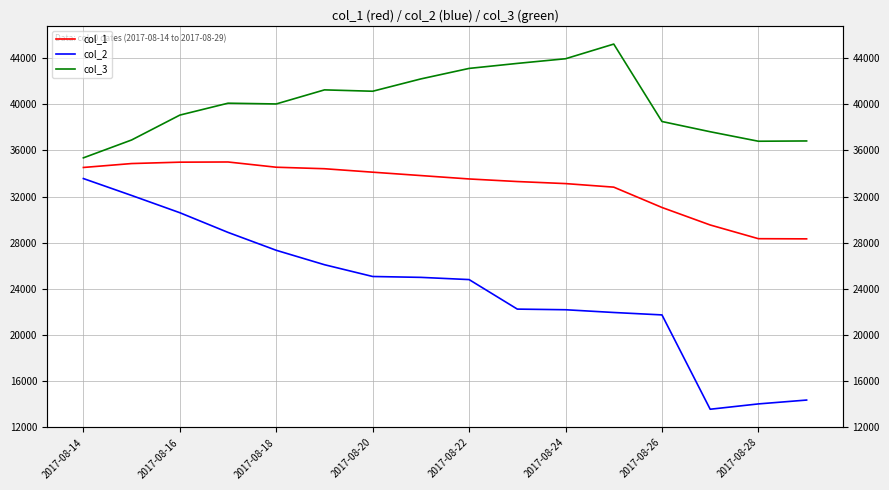

True or false: col_1 has more than 2 interior local peaks.

False